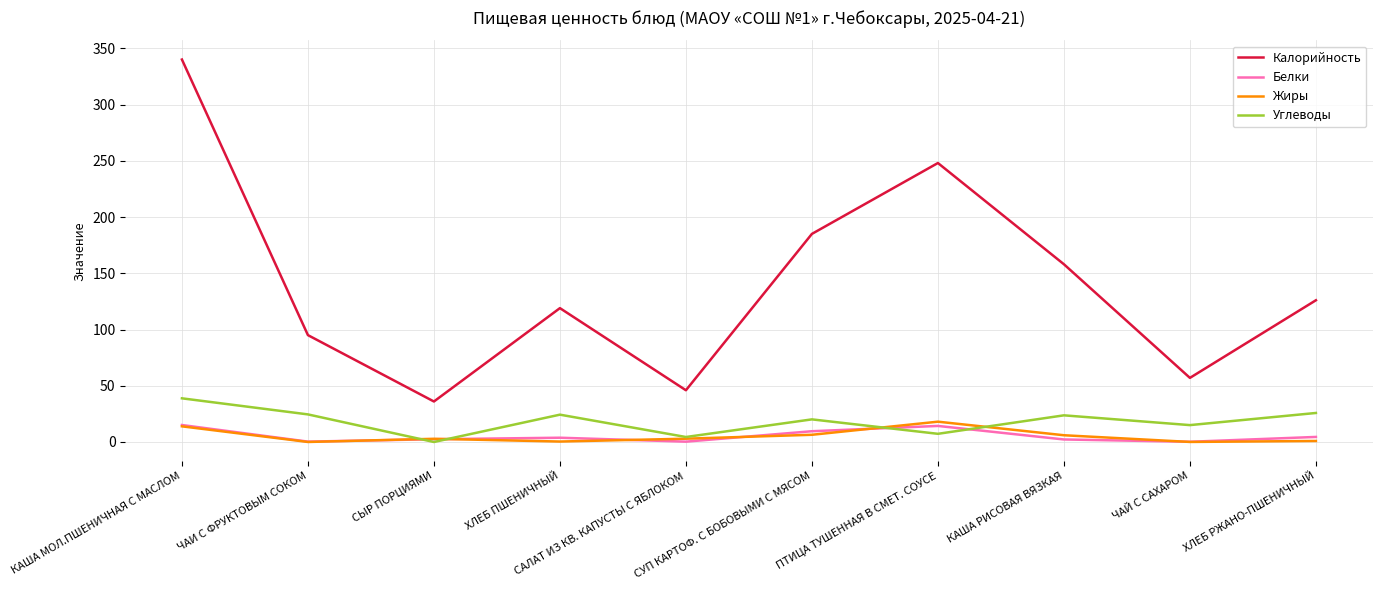

True or false: Жиры and Калорийность intersect in this chart.

False